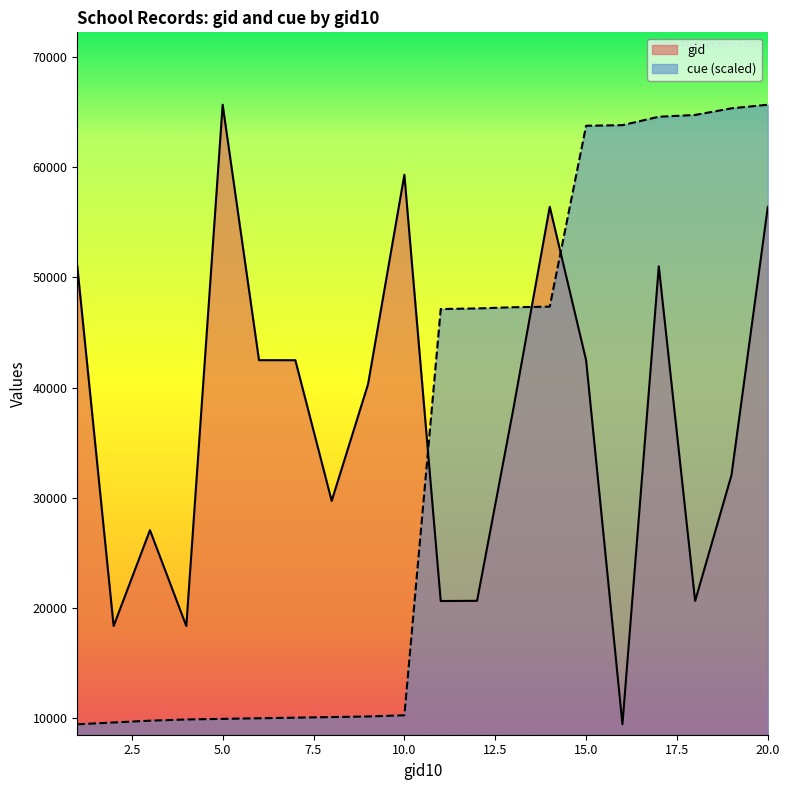

What is the value of the gid point at the 1st from the left?

51025.0